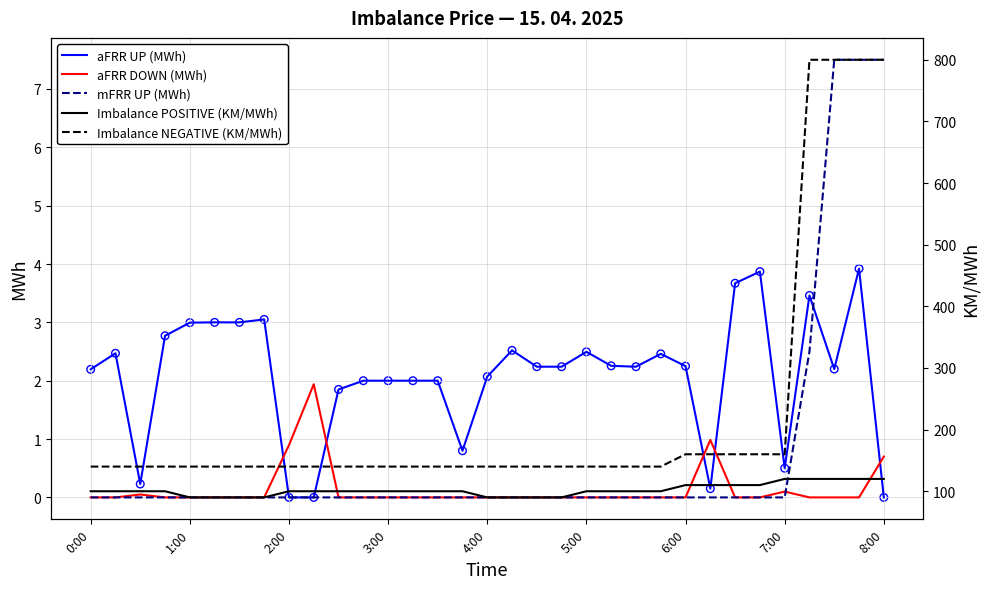

Which series contains the lowest Y value?

aFRR UP (MWh)